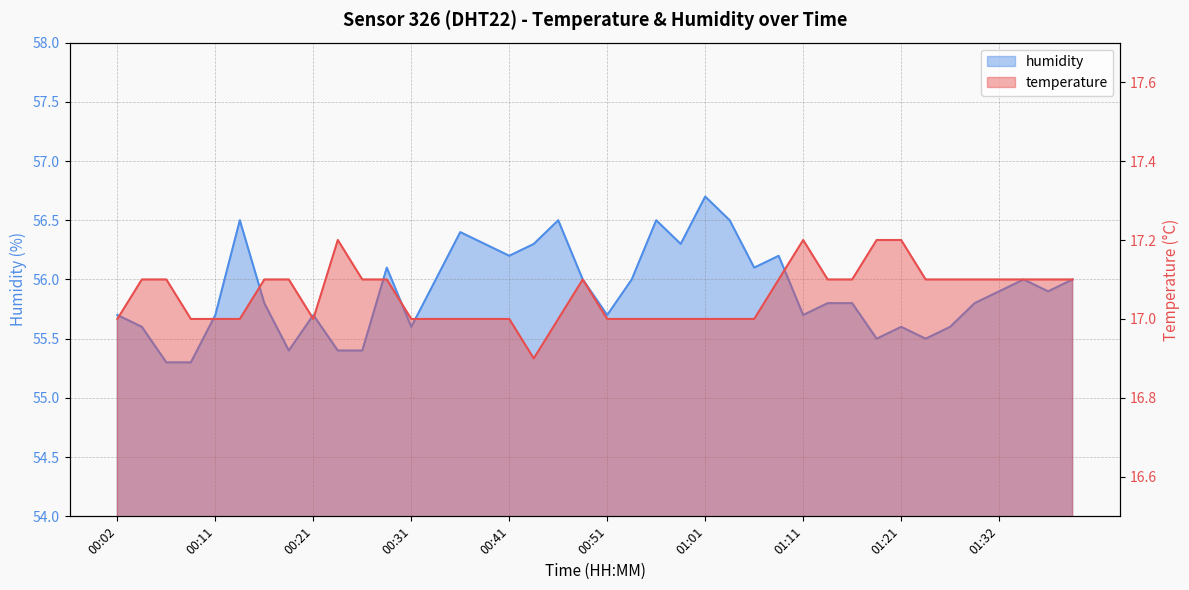

The value of temperature at 01:39 is 25.6. True or false?

False